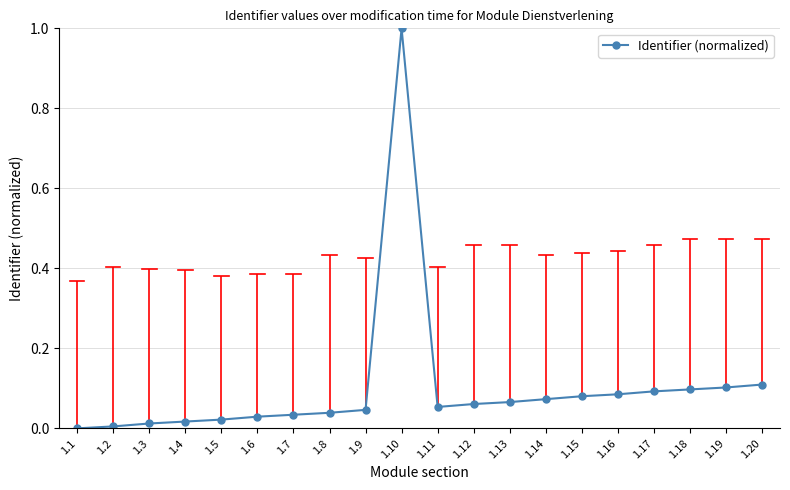

How many data points does each series have?

20